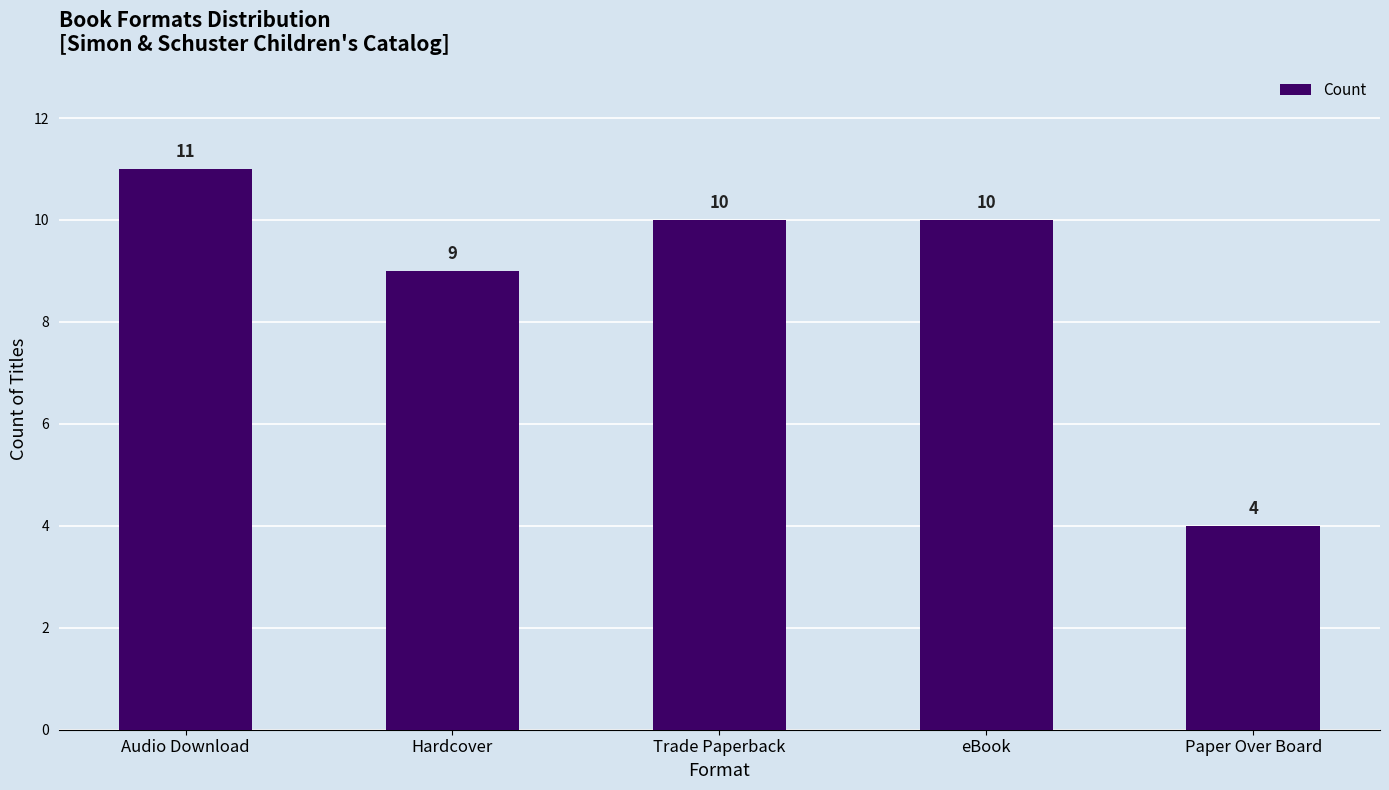

True or false: the data shows 9 at Hardcover.

True